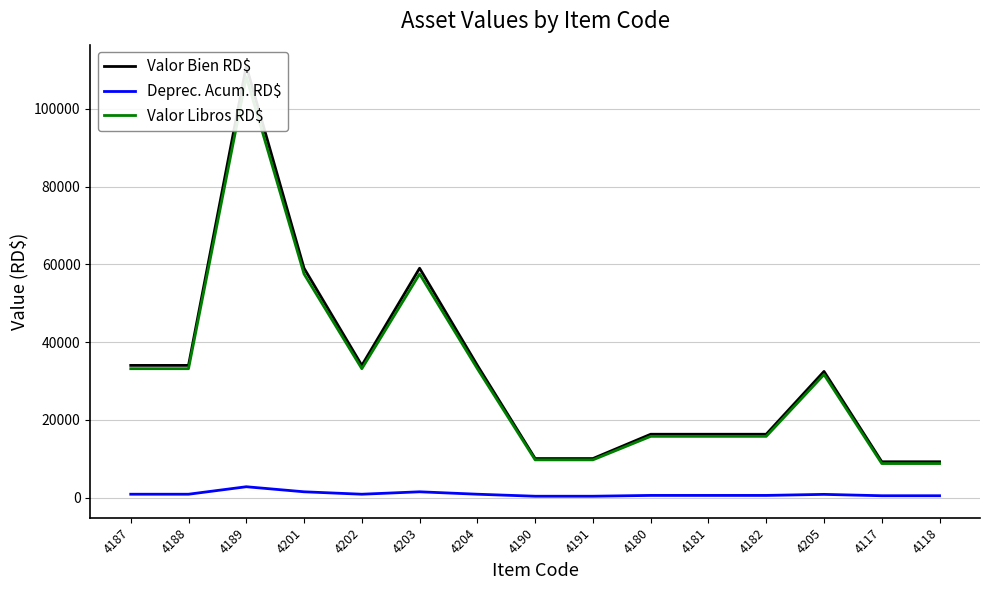

Which series has the largest total across all categories?

Valor Bien RD$